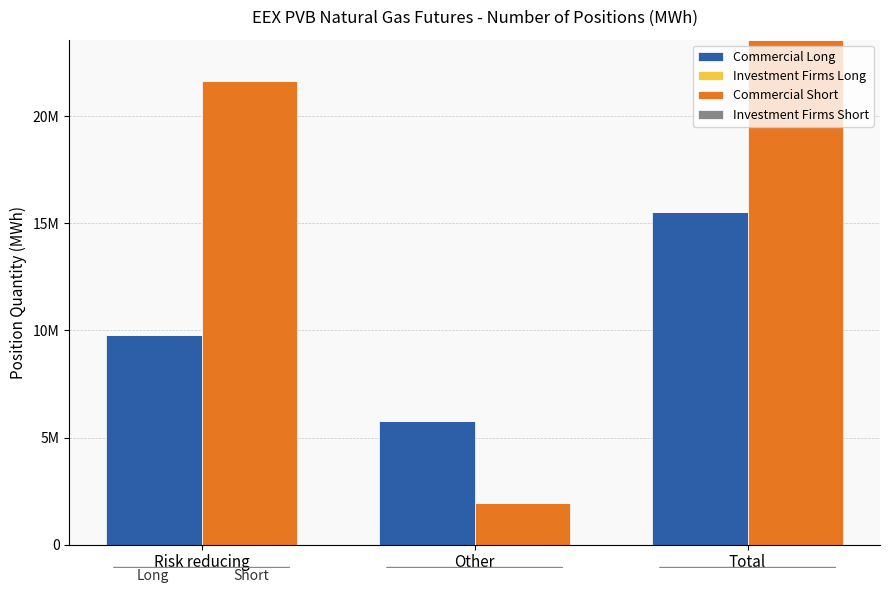

Reading left to right, transcribe all the data shown in this chart.

Commercial Long: 9770760	5782680	15553440
Investment Firms Long: 0	0	0
Commercial Short: 21654090	1924710	23578800
Investment Firms Short: 0	0	0